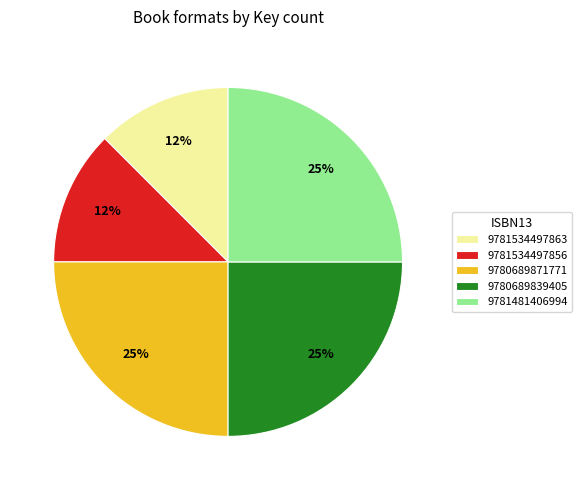

To the nearest percent, what is the average slice percentage?

20%